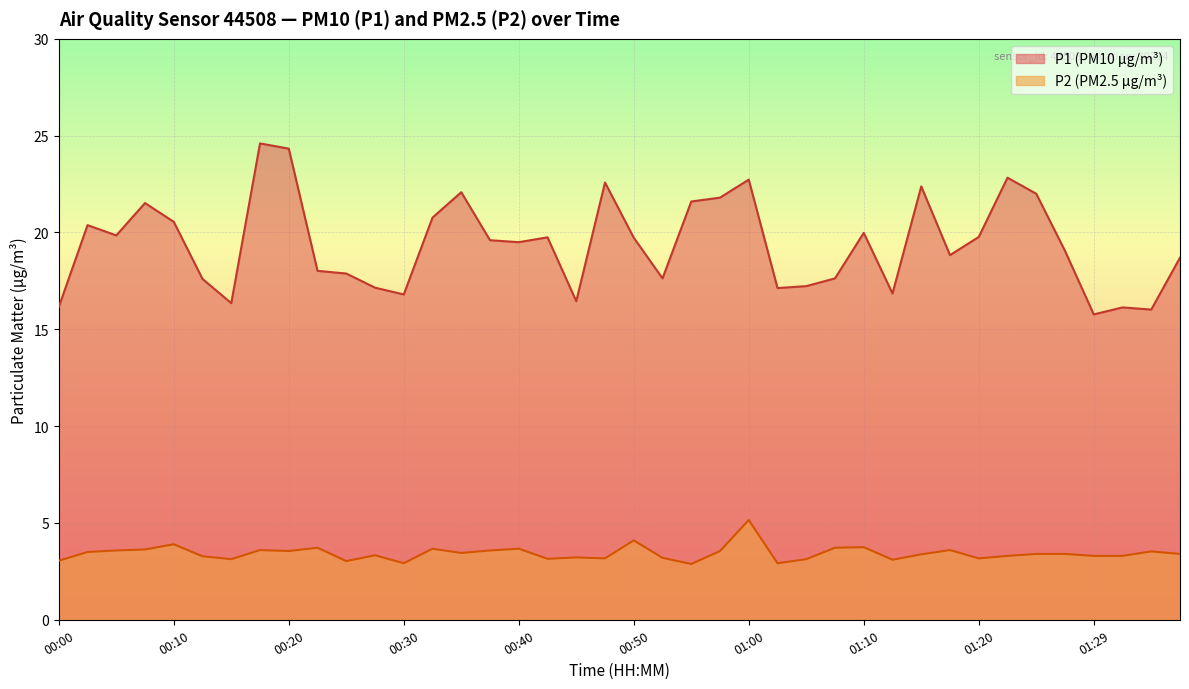

True or false: P2 and P1 intersect in this chart.

False